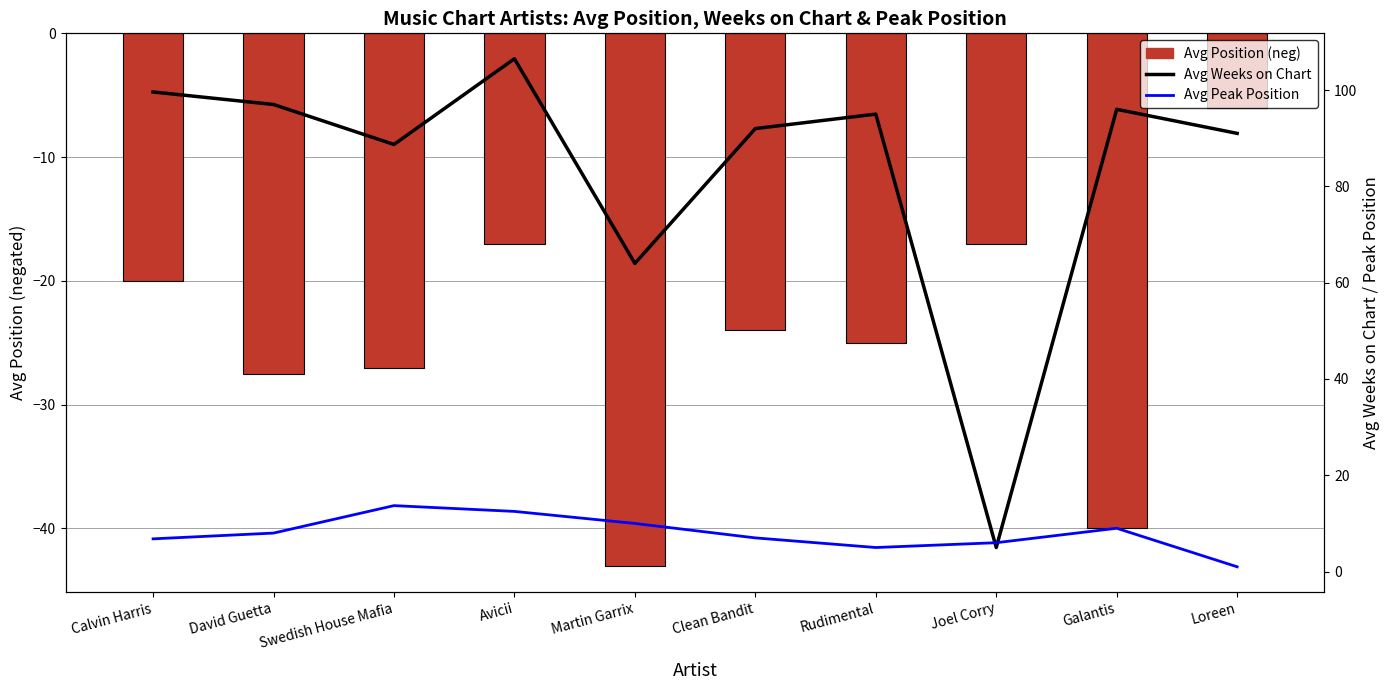

List the labels in order of Avg Weeks on Chart value, largest first.

Avicii, Calvin Harris, David Guetta, Galantis, Rudimental, Clean Bandit, Loreen, Swedish House Mafia, Martin Garrix, Joel Corry